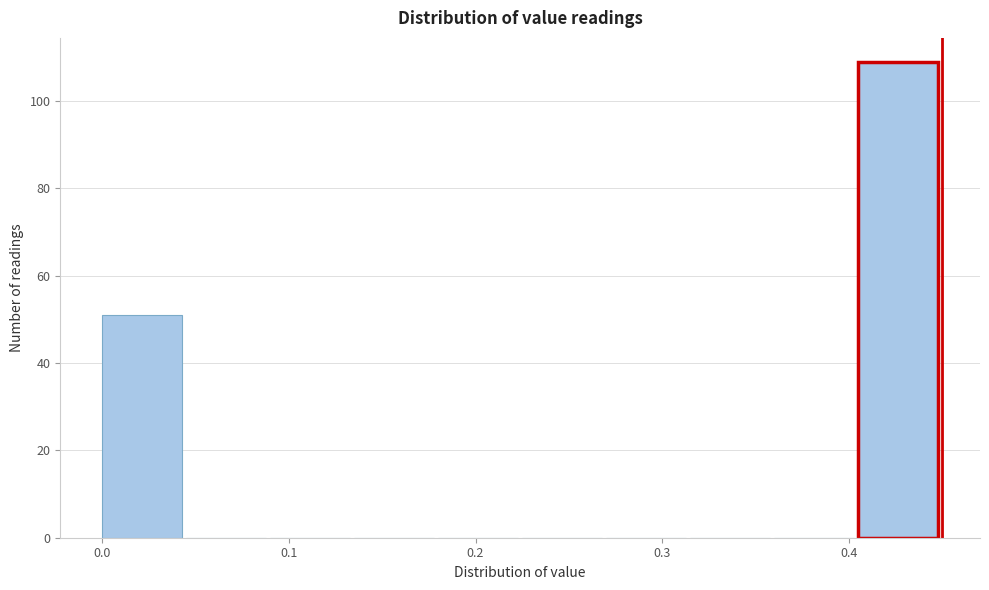

Reading left to right, transcribe this chart: for each bar, give the range it covers on the x-axis and its height. Neither the bar edges nor the heights are printed on the chart, so give them approximately, as read against the axes.

0.000 to 0.045: 52
0.045 to 0.090: 0
0.090 to 0.135: 0
0.135 to 0.180: 0
0.180 to 0.225: 0
0.225 to 0.270: 0
0.270 to 0.315: 0
0.315 to 0.360: 0
0.360 to 0.405: 0
0.405 to 0.450: 110